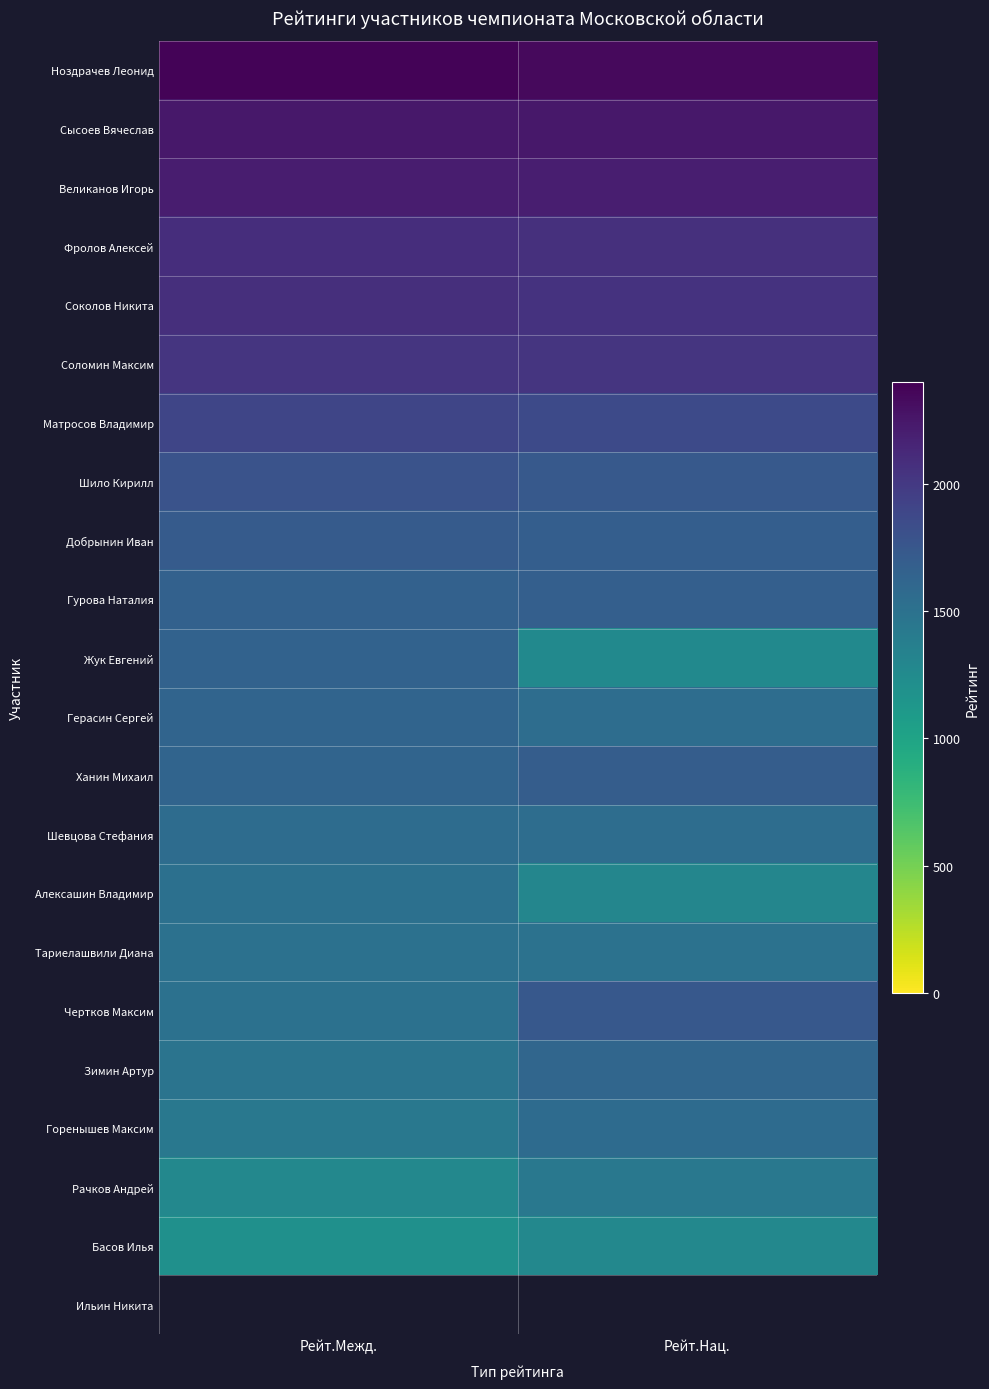

Which series changed the most between Рейт.Межд. and Рейт.Нац.?

Жук Евгений